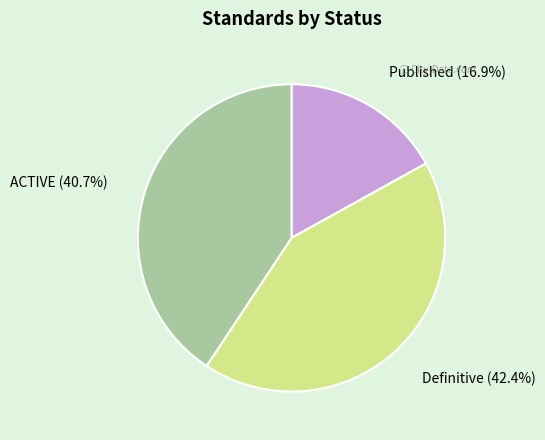

Does Published account for over 50% of the chart?

No